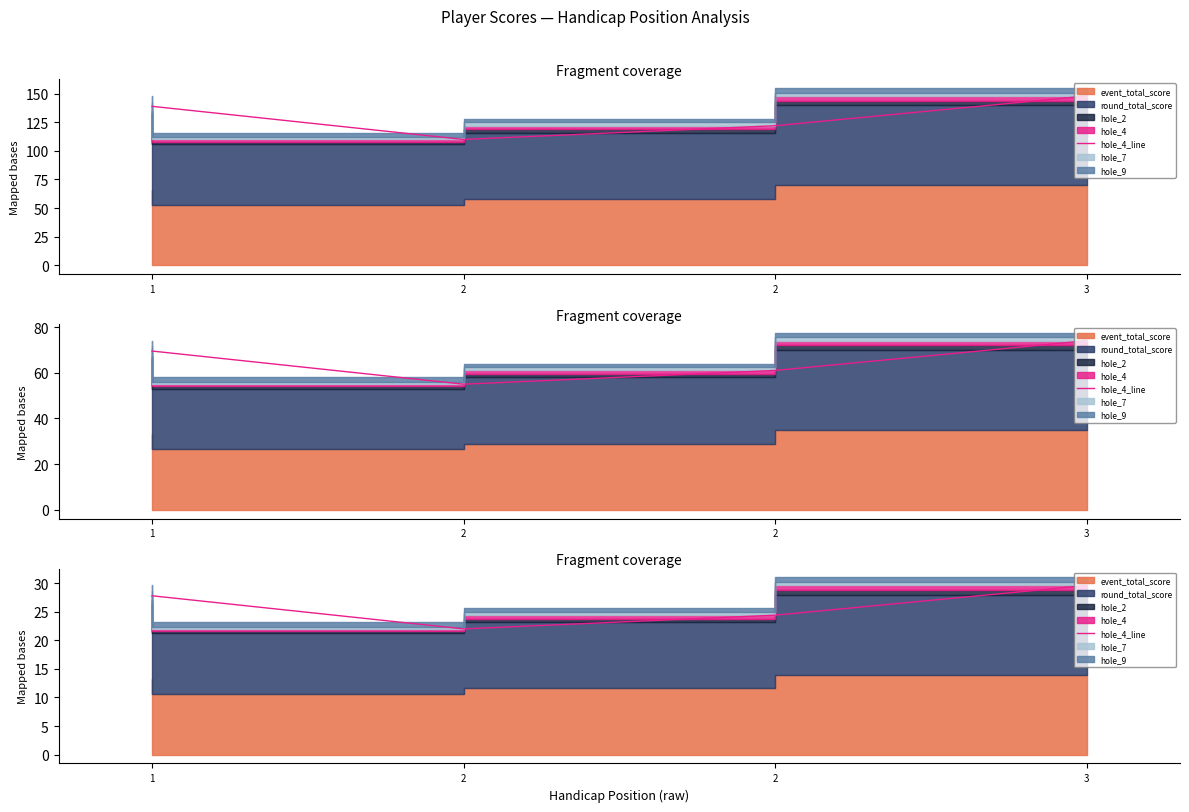

Rank the categories by value from lowest to highest.

2, 2, 1, 3